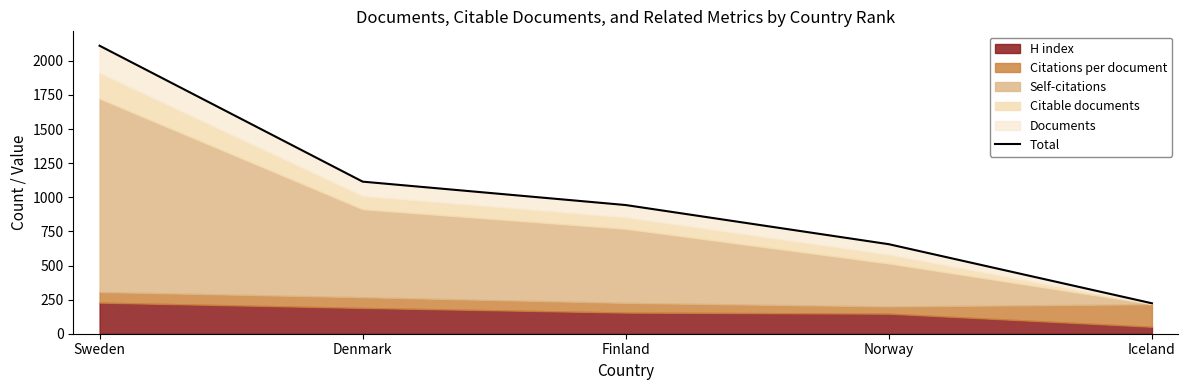

What is the label of the 5th point from the left?

Iceland